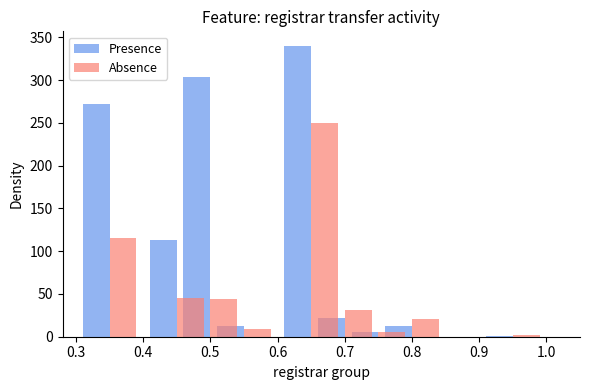

What position from the left is 0.9?

7